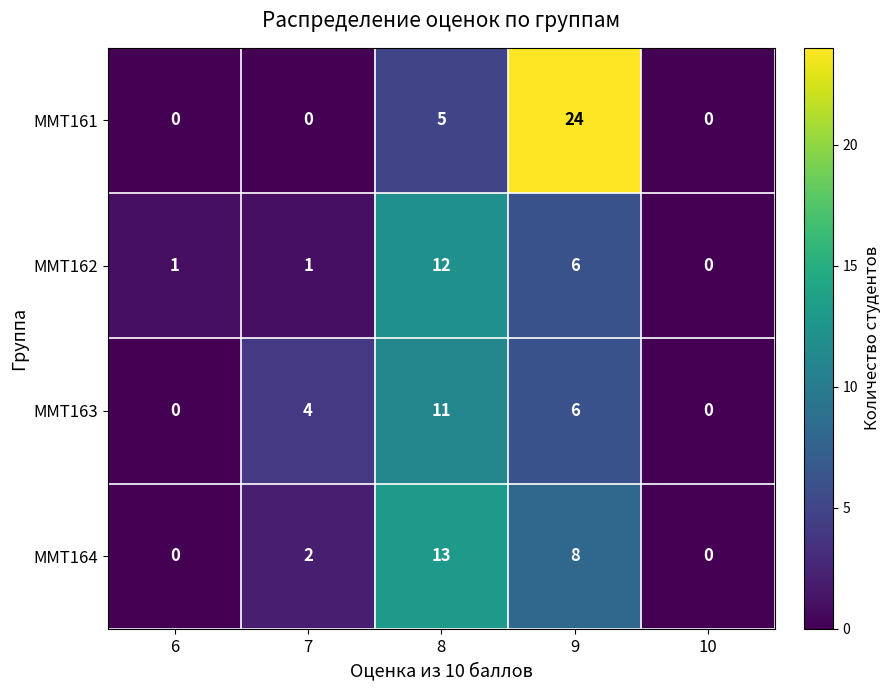

Which series has the widest spread of values?

ММТ161